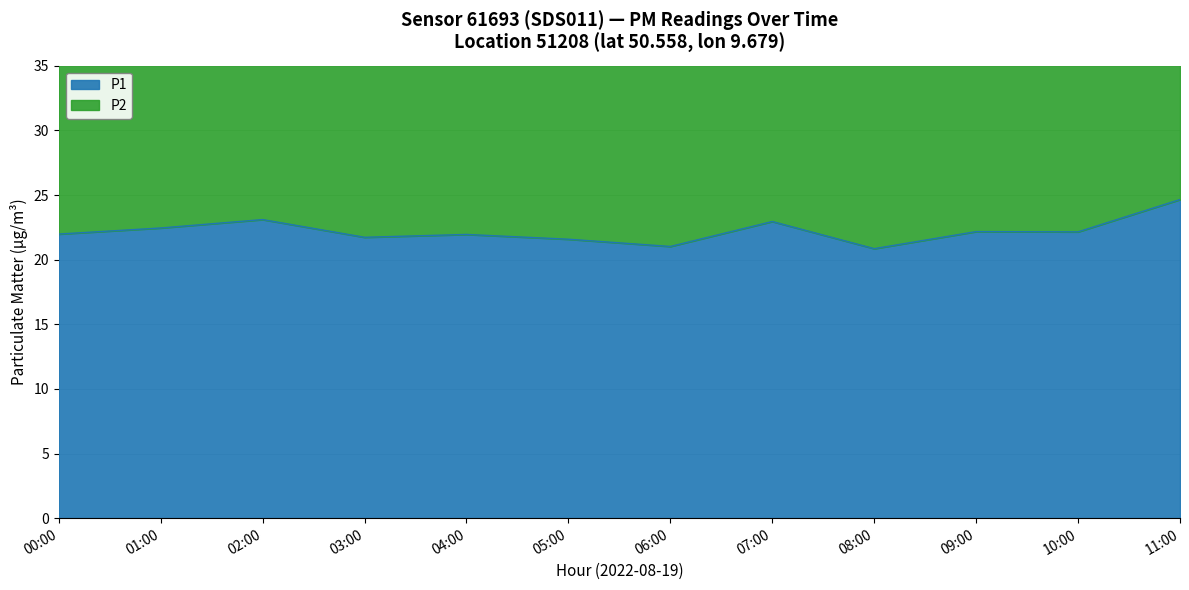

True or false: the data shows 21.6 at 05:00.

True